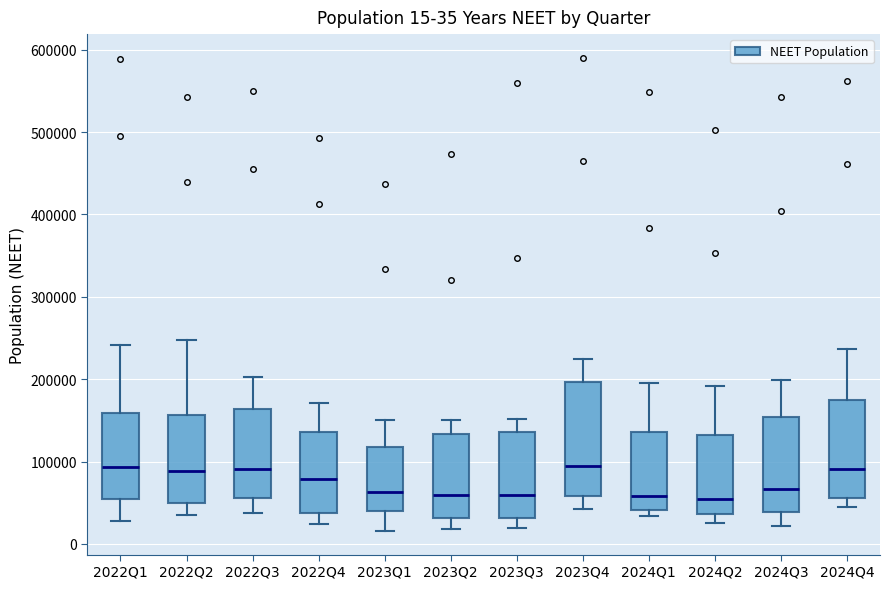

Which box is the tallest, from its lower edge to its upper edge?

2023Q4